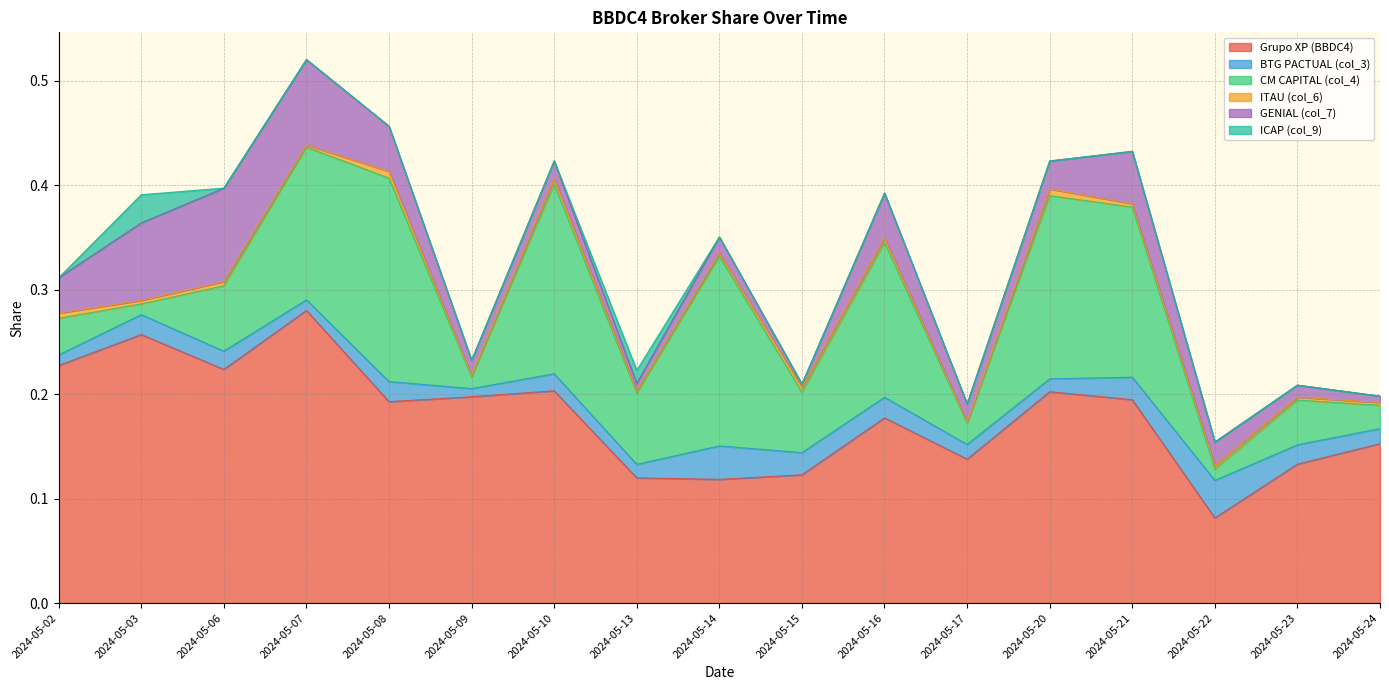

Reading right to left, transcribe all the data shown in this chart.

Grupo XP (BBDC4): 2024-05-24=0.2	2024-05-23=0.1	2024-05-22=0.1	2024-05-21=0.2	2024-05-20=0.2	2024-05-17=0.1	2024-05-16=0.2	2024-05-15=0.1	2024-05-14=0.1	2024-05-13=0.1	2024-05-10=0.2	2024-05-09=0.2	2024-05-08=0.2	2024-05-07=0.3	2024-05-06=0.2	2024-05-03=0.3	2024-05-02=0.2
BTG PACTUAL (col_3): 2024-05-24=0.0	2024-05-23=0.0	2024-05-22=0.0	2024-05-21=0.0	2024-05-20=0.0	2024-05-17=0.0	2024-05-16=0.0	2024-05-15=0.0	2024-05-14=0.0	2024-05-13=0.0	2024-05-10=0.0	2024-05-09=0.0	2024-05-08=0.0	2024-05-07=0.0	2024-05-06=0.0	2024-05-03=0.0	2024-05-02=0.0
CM CAPITAL (col_4): 2024-05-24=0.0	2024-05-23=0.0	2024-05-22=0.0	2024-05-21=0.2	2024-05-20=0.2	2024-05-17=0.0	2024-05-16=0.1	2024-05-15=0.1	2024-05-14=0.2	2024-05-13=0.1	2024-05-10=0.2	2024-05-09=0.0	2024-05-08=0.2	2024-05-07=0.1	2024-05-06=0.1	2024-05-03=0.0	2024-05-02=0.0
ITAU (col_6): 2024-05-24=0.0	2024-05-23=0.0	2024-05-22=0.0	2024-05-21=0.0	2024-05-20=0.0	2024-05-17=0.0	2024-05-16=0.0	2024-05-15=0.0	2024-05-14=0.0	2024-05-13=0.0	2024-05-10=0.0	2024-05-09=0.0	2024-05-08=0.0	2024-05-07=0.0	2024-05-06=0.0	2024-05-03=0.0	2024-05-02=0.0
GENIAL (col_7): 2024-05-24=0.0	2024-05-23=0.0	2024-05-22=0.0	2024-05-21=0.1	2024-05-20=0.0	2024-05-17=0.0	2024-05-16=0.0	2024-05-15=0.0	2024-05-14=0.0	2024-05-13=0.0	2024-05-10=0.0	2024-05-09=0.0	2024-05-08=0.0	2024-05-07=0.1	2024-05-06=0.1	2024-05-03=0.1	2024-05-02=0.0
ICAP (col_9): 2024-05-24=0.0	2024-05-23=0.0	2024-05-22=0.0	2024-05-21=0.0	2024-05-20=0.0	2024-05-17=0.0	2024-05-16=0.0	2024-05-15=0.0	2024-05-14=0.0	2024-05-13=0.0	2024-05-10=0.0	2024-05-09=0.0	2024-05-08=0.0	2024-05-07=0.0	2024-05-06=0.0	2024-05-03=0.0	2024-05-02=0.0